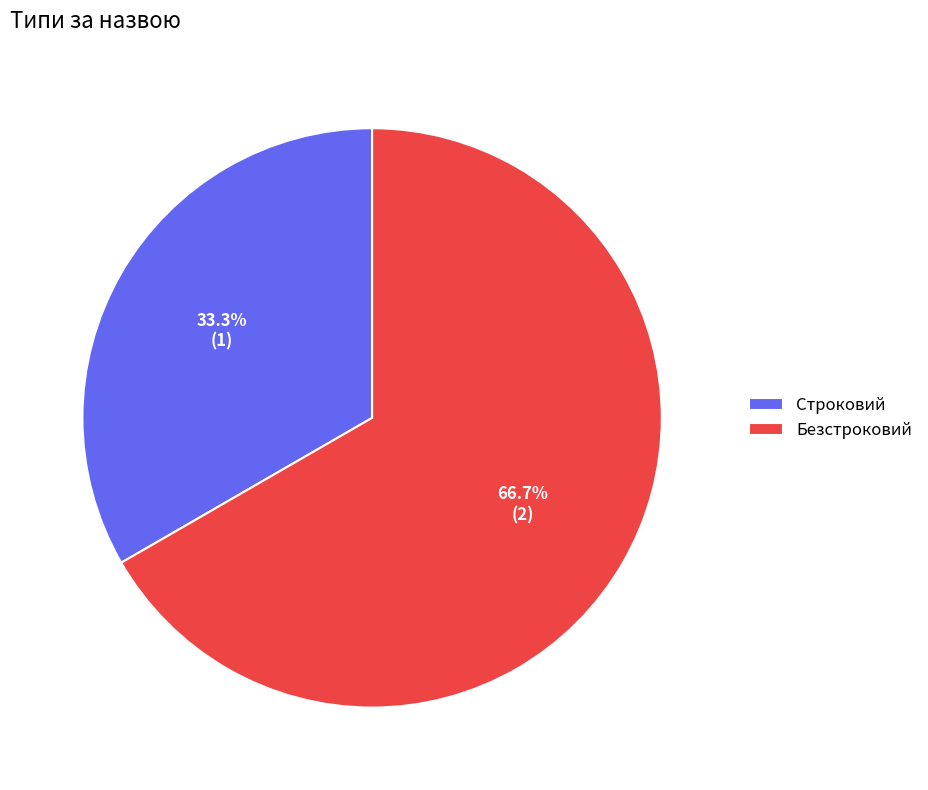

To the nearest percent, what portion does Строковий represent?

33%